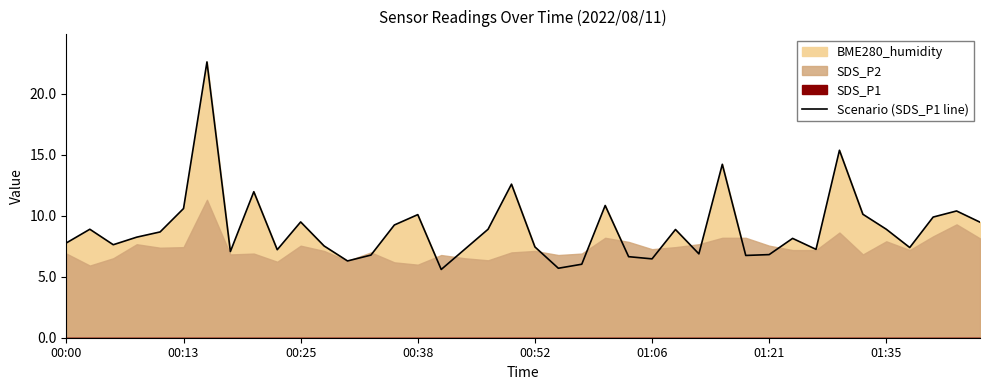

How many data points does each series have?

40